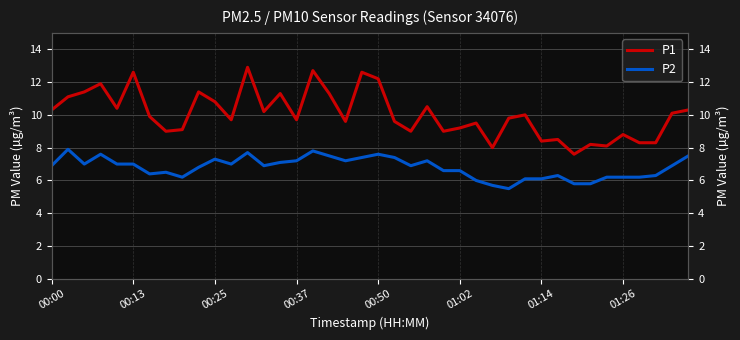

In P1, how many points are lower than both neighbors (excluding endpoints)?

12